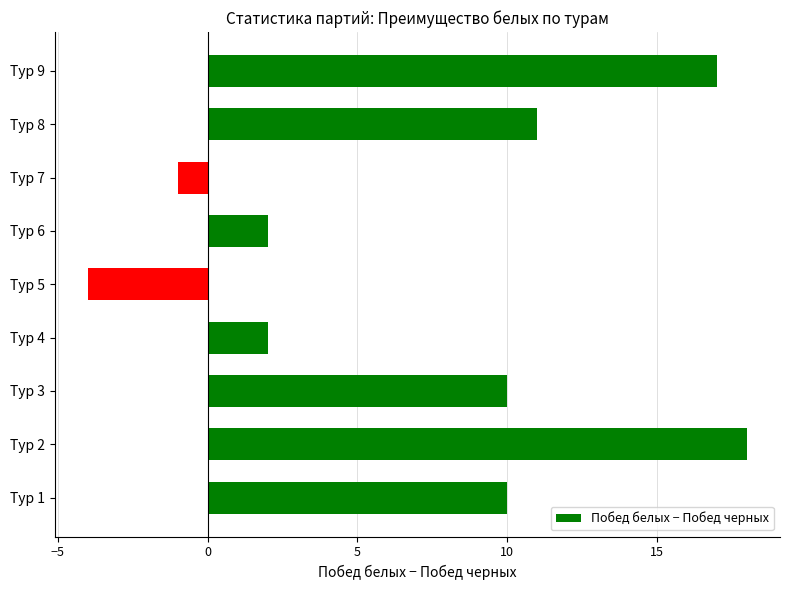

What is the sum of the values at Тур 6 and Тур 8?

13